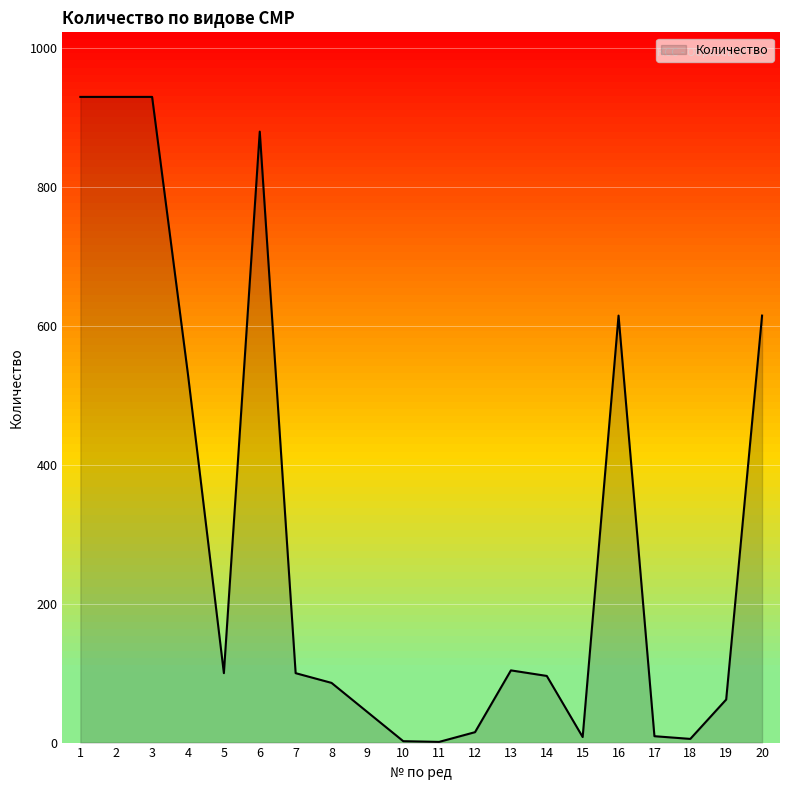

True or false: there are more than 2 points higher than both neighbors.

True